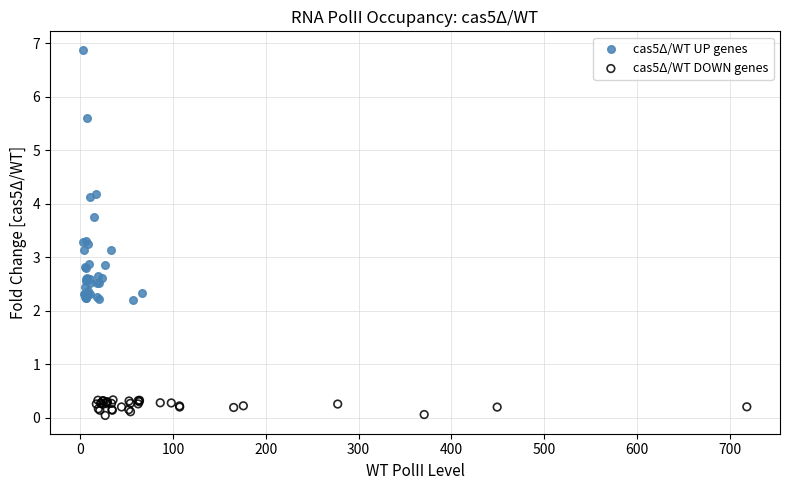

Which series contains the lowest Y value?

cas5Δ/WT DOWN genes